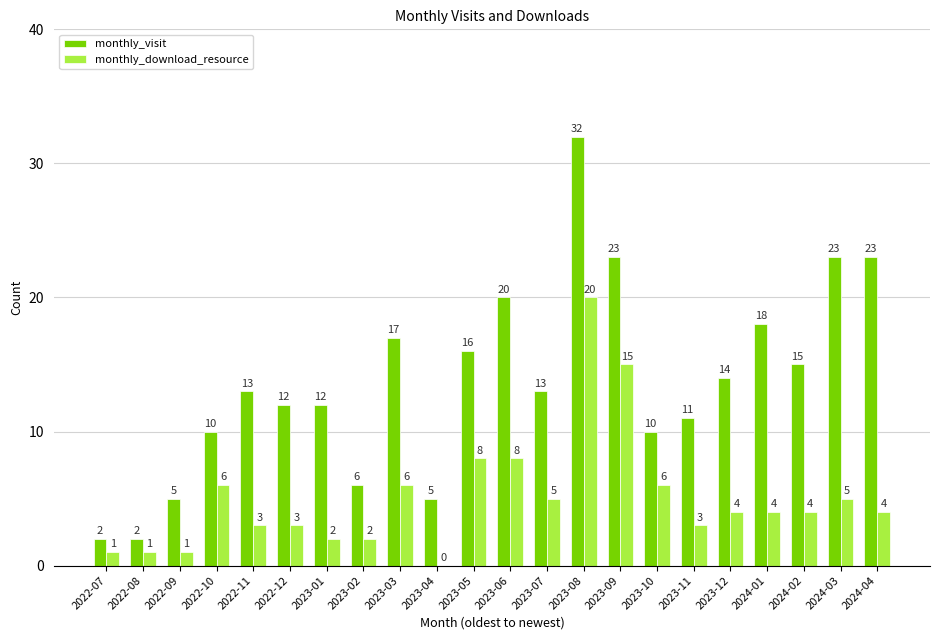

Is the value of monthly_download_resource at 2024-01 greater than the value of monthly_visit at 2022-11?

No